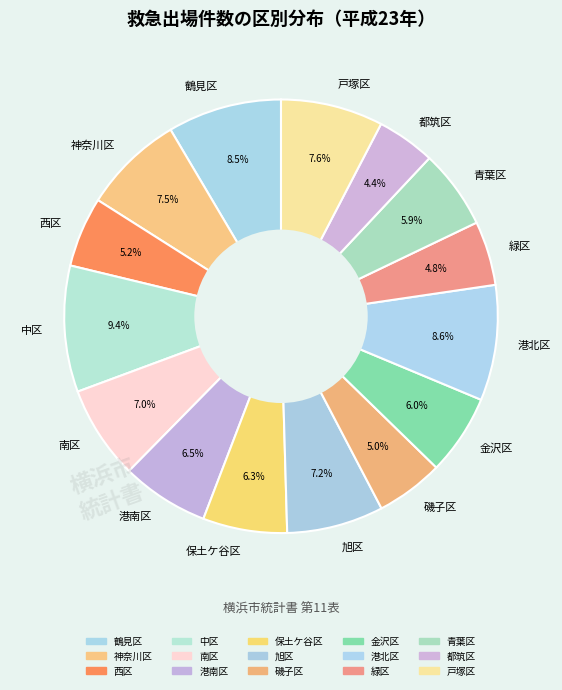

What percentage is the 旭区 slice, to the nearest percent?

7%